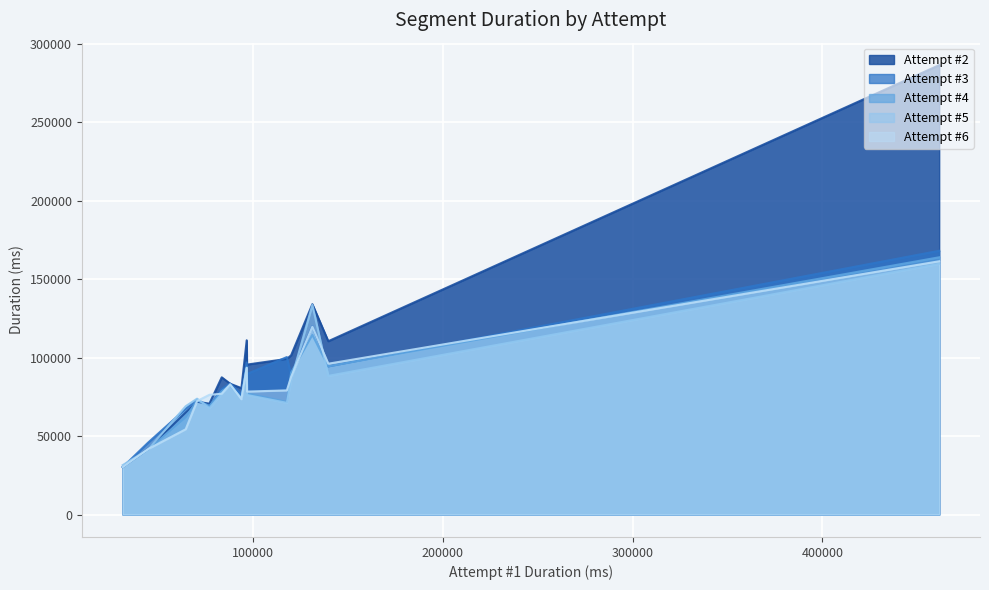

What is the difference between the maximum and minimum values in the Attempt #5 series?

128349